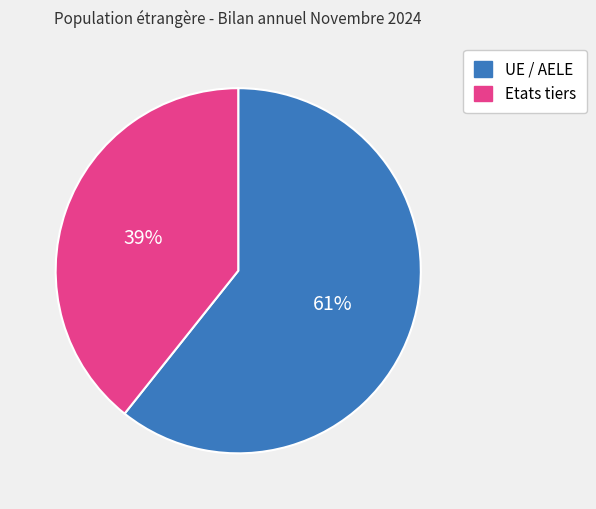

To the nearest percent, what is the combined percentage of Etats tiers and UE / AELE?

100%